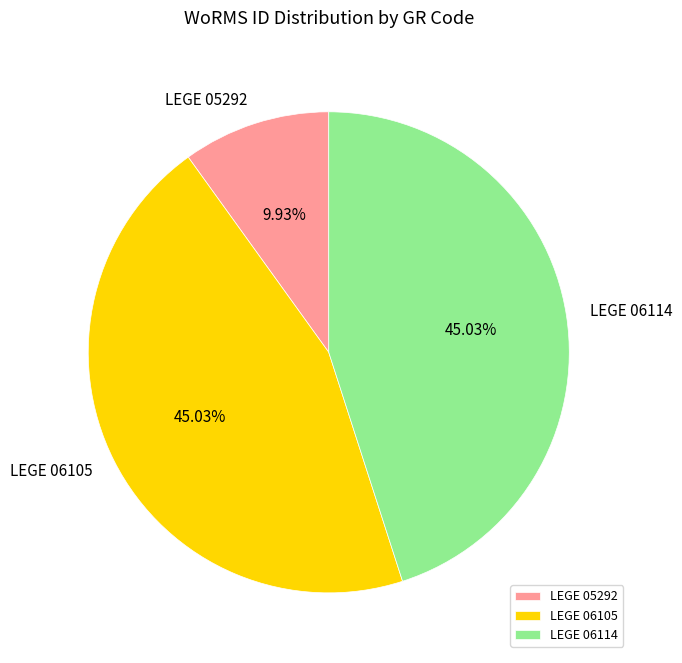

Combined, do LEGE 06105 and LEGE 05292 account for over 50%?

Yes